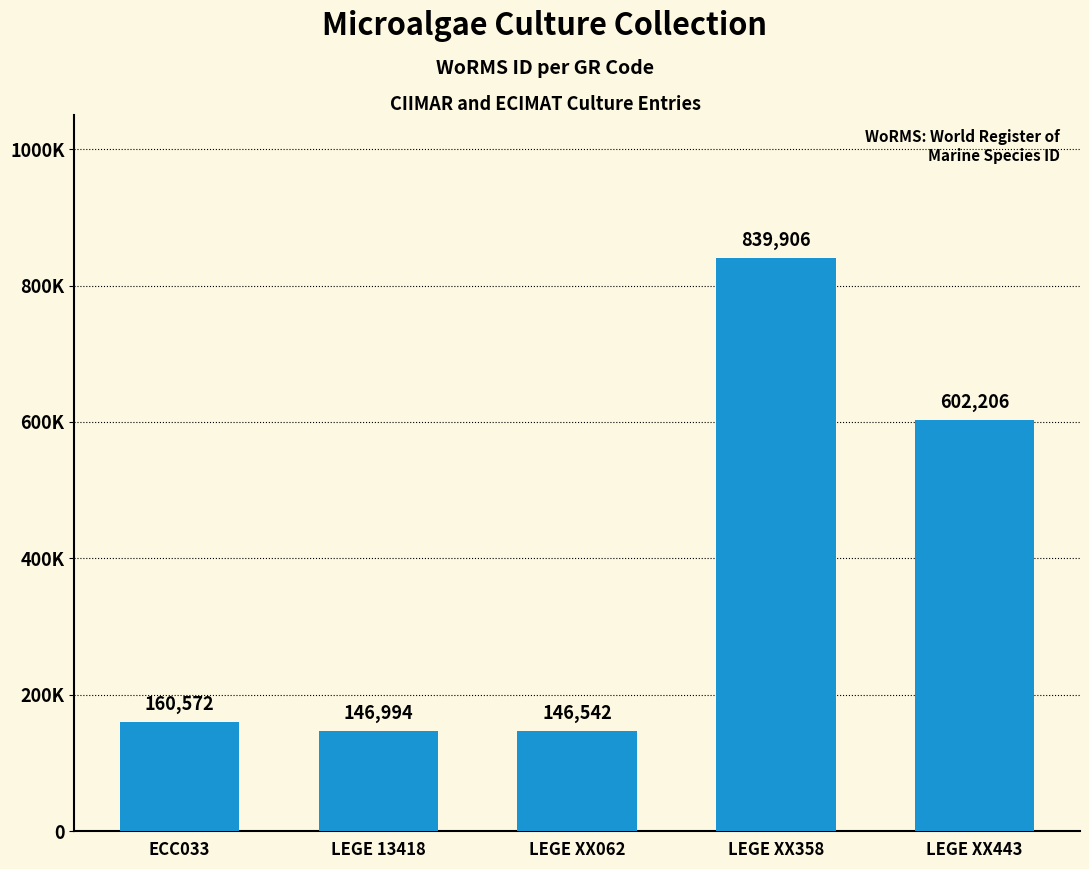

Reading right to left, extract all data points from this chart.

LEGE XX443=602206	LEGE XX358=839906	LEGE XX062=146542	LEGE 13418=146994	ECC033=160572